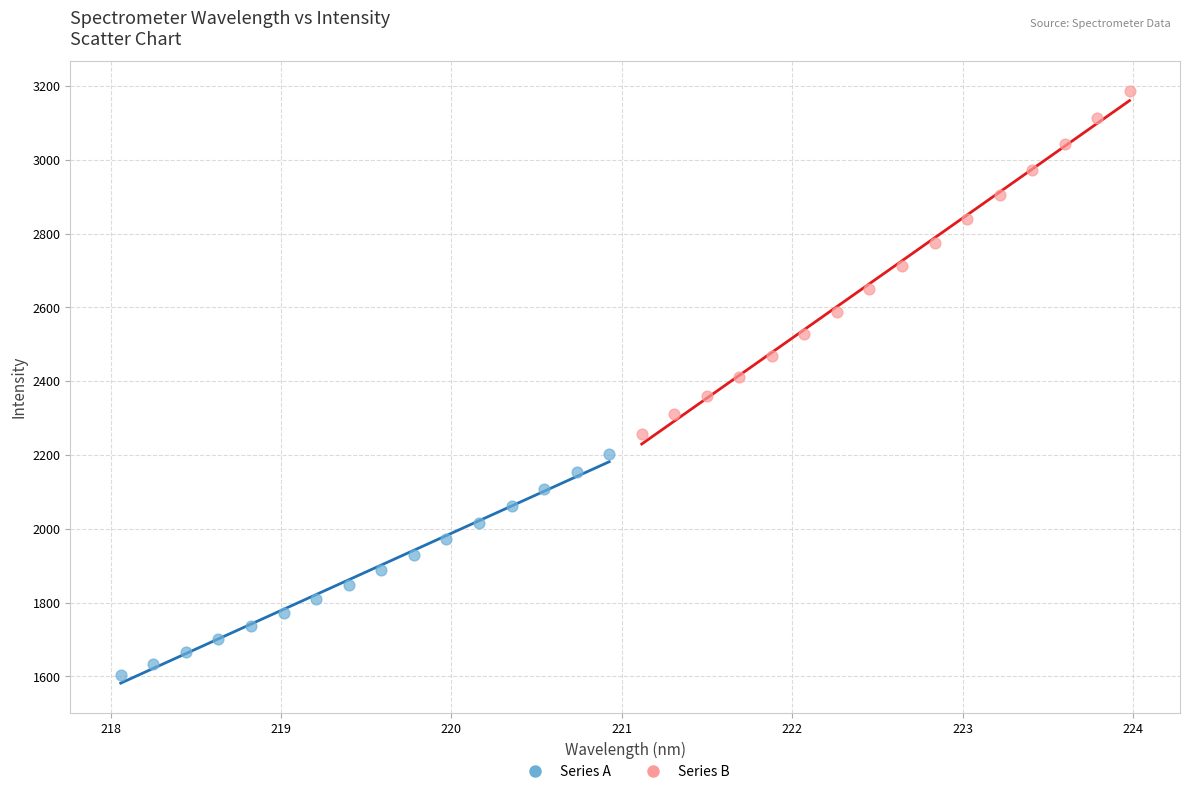

Which series reaches the maximum Y coordinate?

Series B